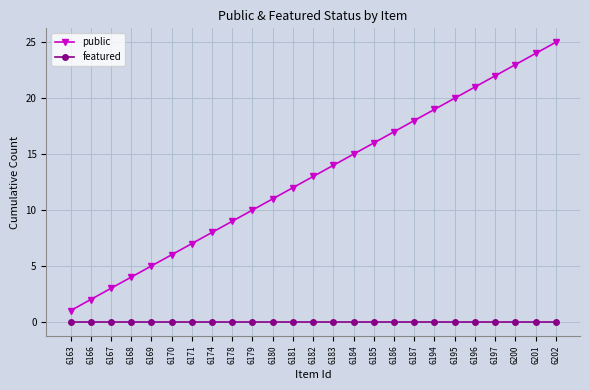

True or false: featured and public cross at least once.

False